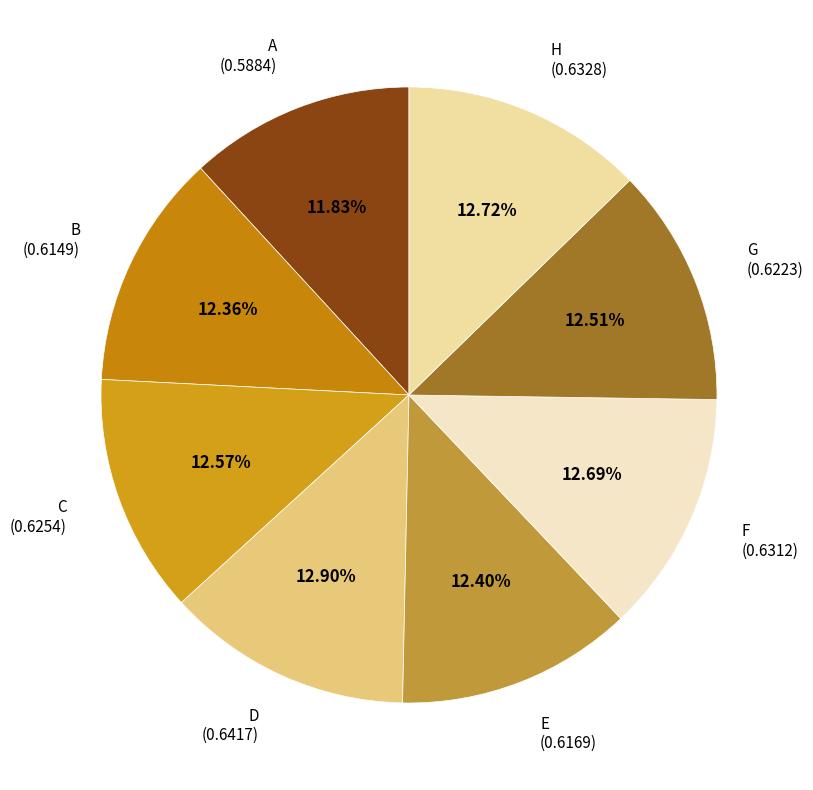

Is the sum of E and B greater than half?

No